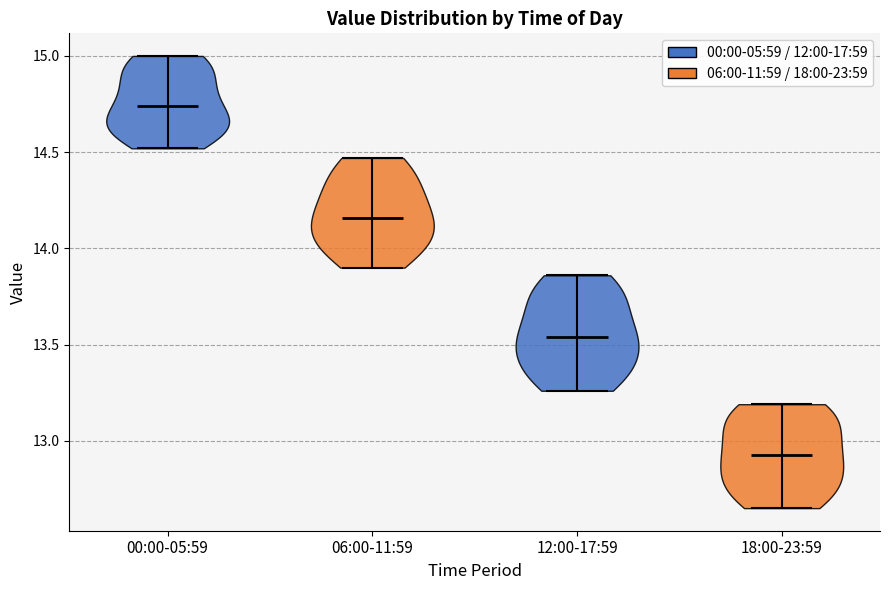

Which violin has the highest median line?

00:00-05:59